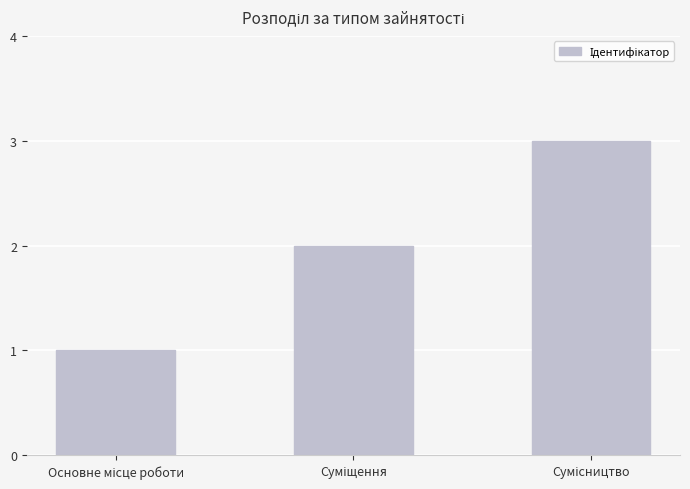

Are the bars horizontal?

No